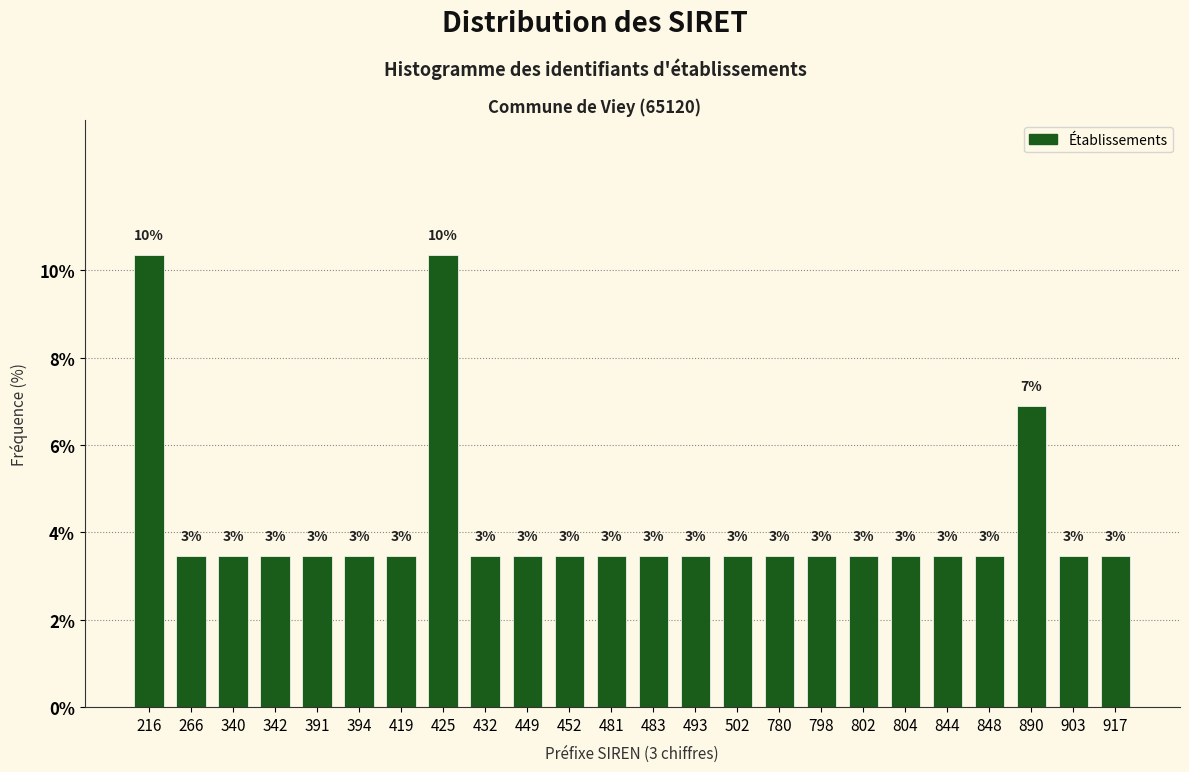

Are the bars horizontal?

No